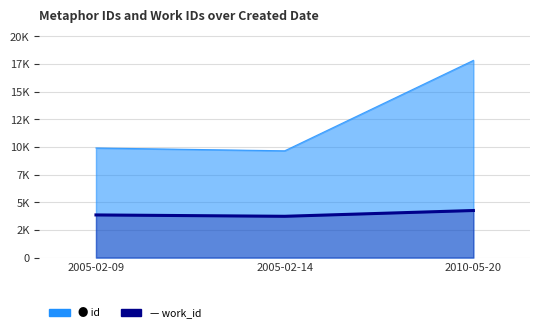

At which category does the chart reach its minimum across all series?

2005-02-14